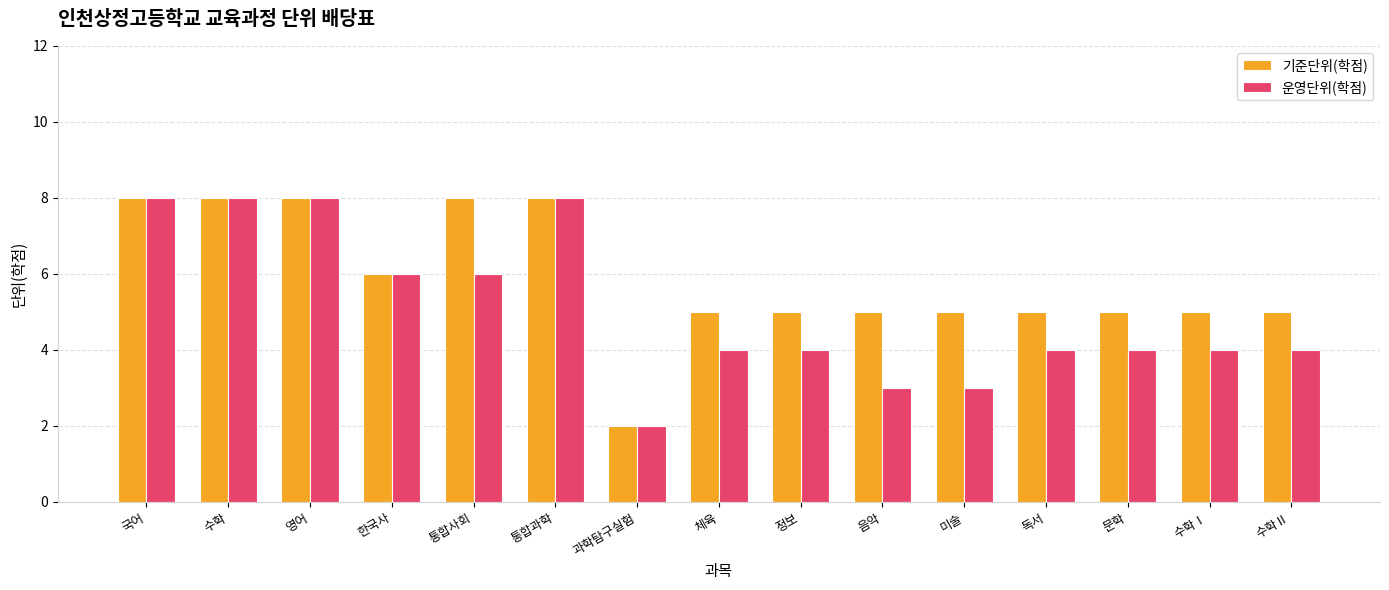

Is the value of 기준단위(학점) at 국어 greater than the value of 운영단위(학점) at 한국사?

Yes